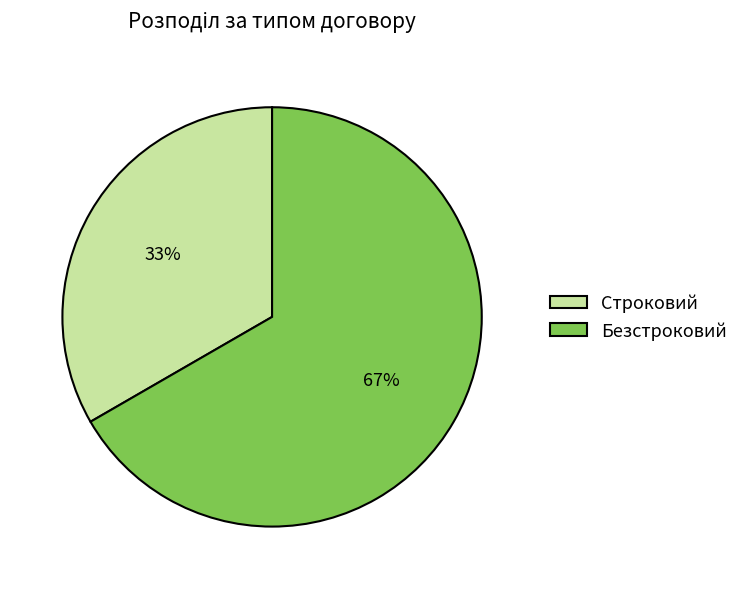

Between Безстроковий and Строковий, which is larger?

Безстроковий